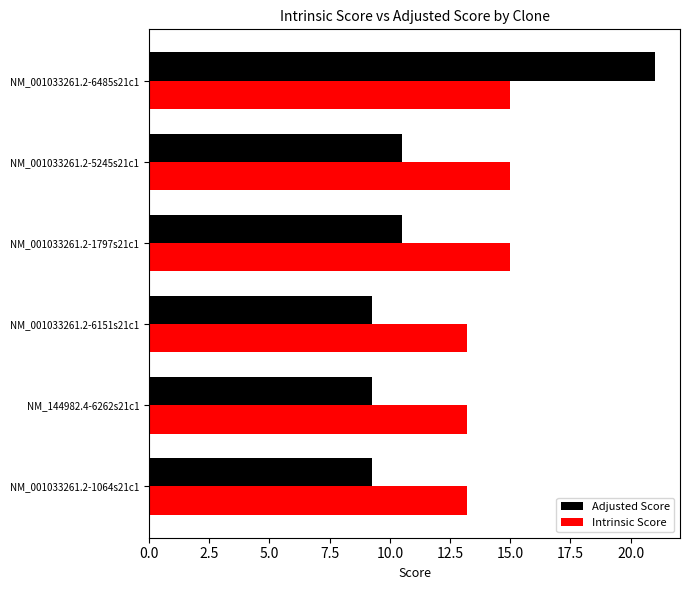

Which series has the largest total across all categories?

Intrinsic Score